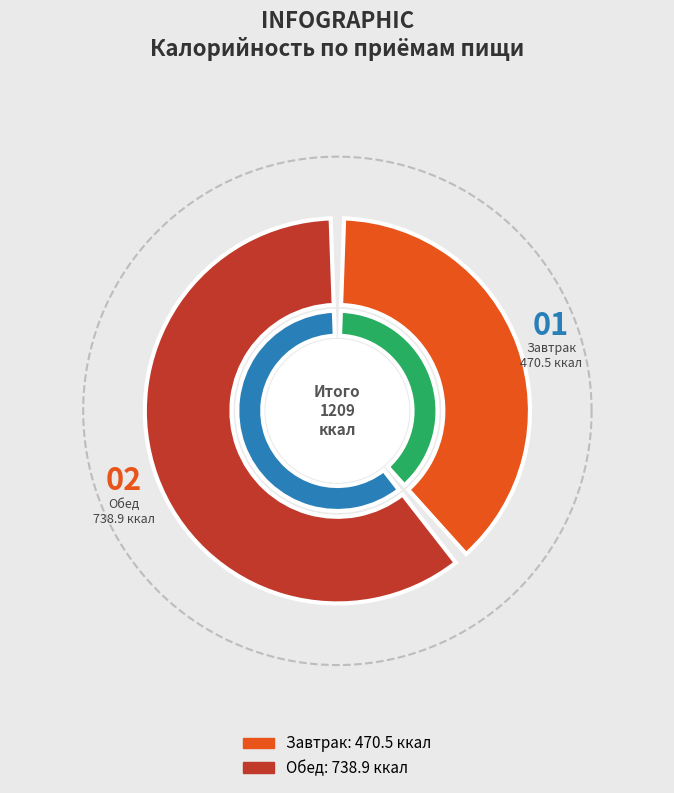

To the nearest percent, what portion does Завтрак represent?

39%